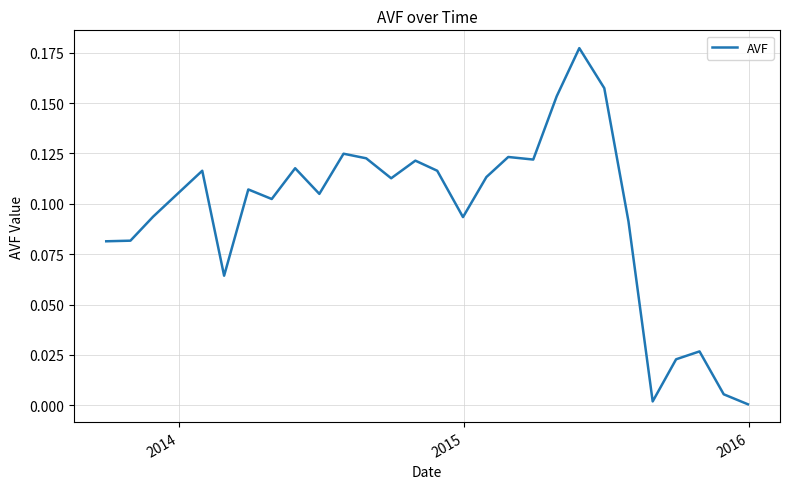

How many lines are shown in the chart?

1